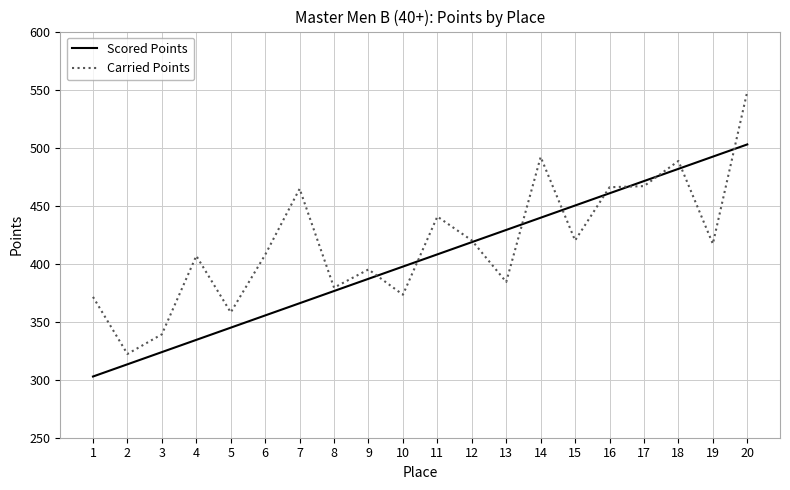

What is the difference between the second highest and second lowest values in the Carried Points series?

152.8